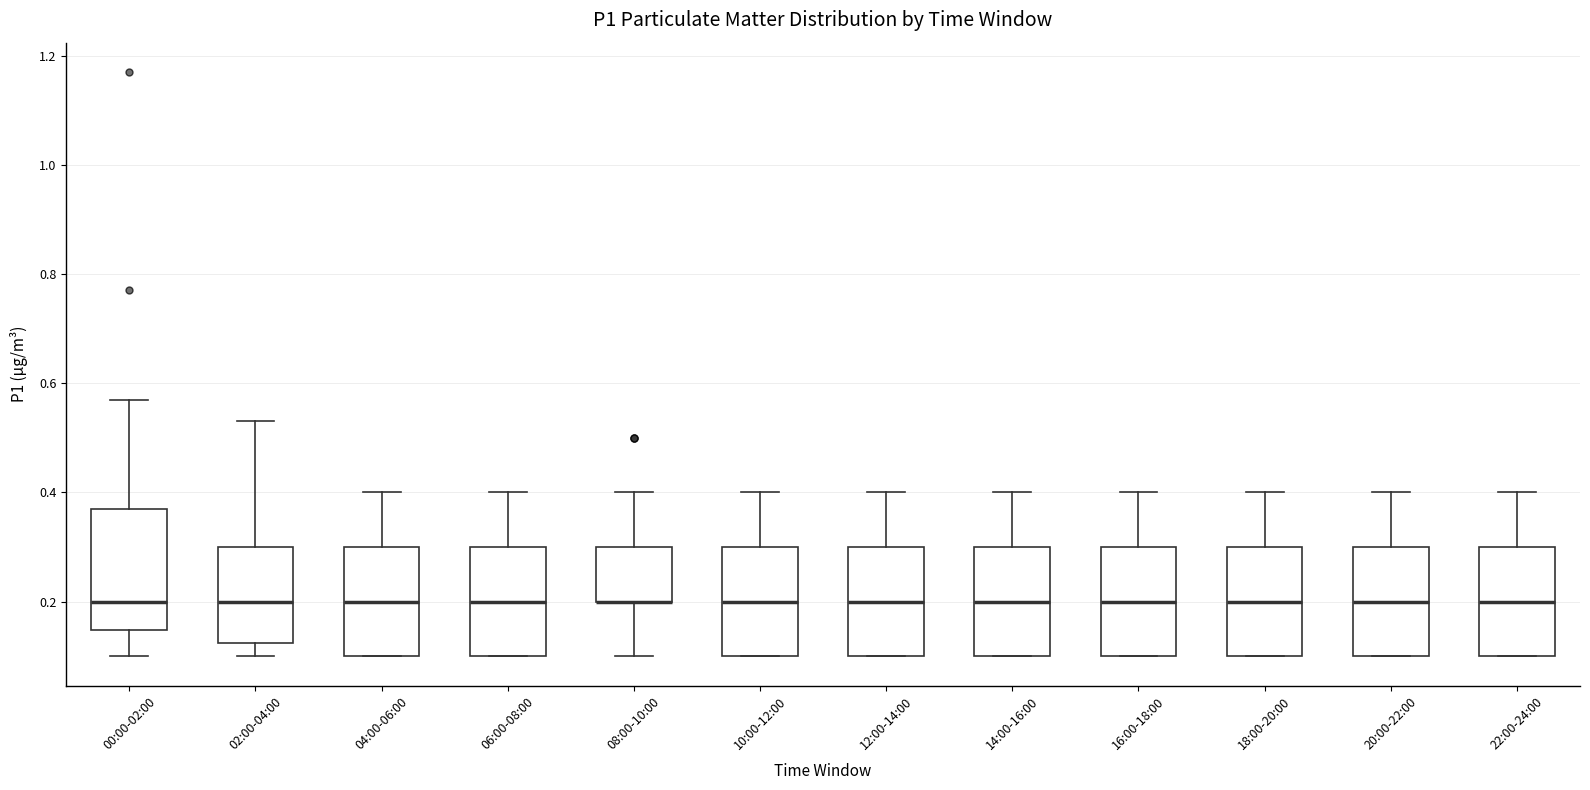

Which box is the tallest, from its lower edge to its upper edge?

00:00-02:00